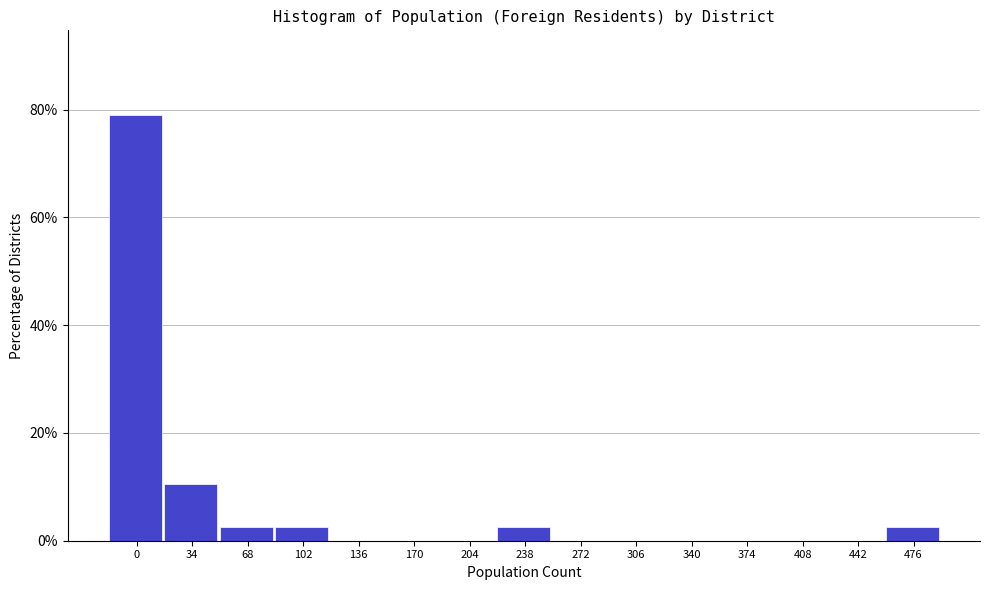

Reading left to right, transcribe all the data shown in this chart.

0=78.9	34=10.5	68=2.6	102=2.6	136=0.0	170=0.0	204=0.0	238=2.6	272=0.0	306=0.0	340=0.0	374=0.0	408=0.0	442=0.0	476=2.6